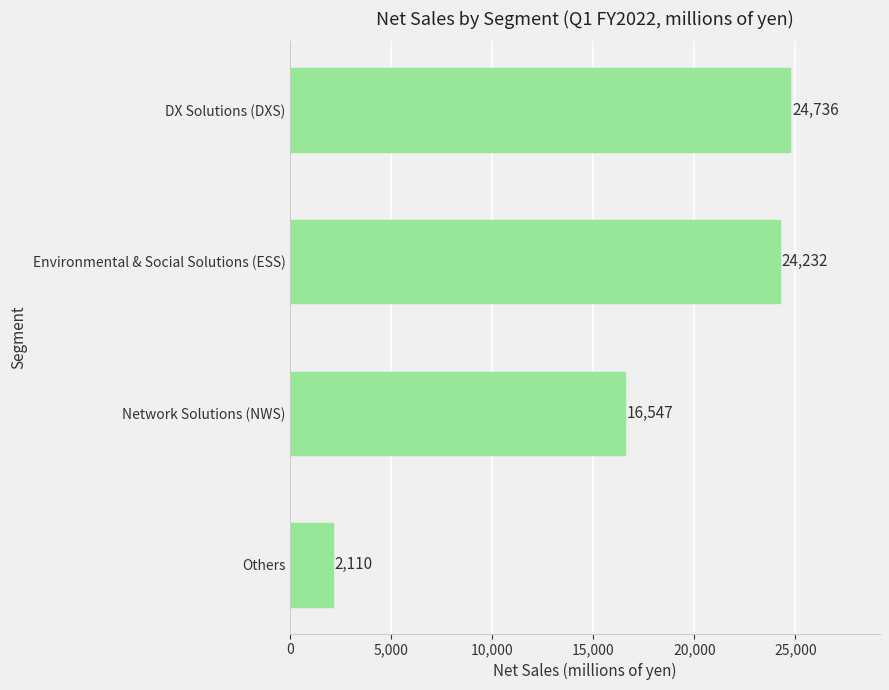

List the labels in order of value, largest first.

DX Solutions (DXS), Environmental & Social Solutions (ESS), Network Solutions (NWS), Others